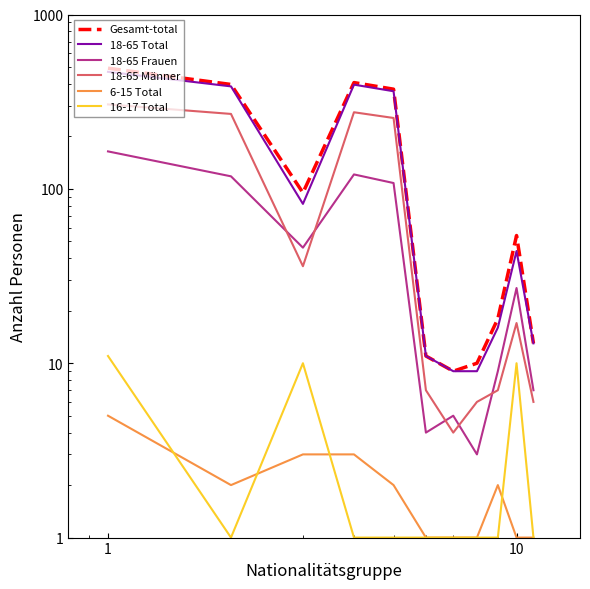

Rank the series by their maximum value, from highest to lowest.

Gesamt-total, 18-65 Total, 18-65 Männer, 18-65 Frauen, 16-17 Total, 6-15 Total